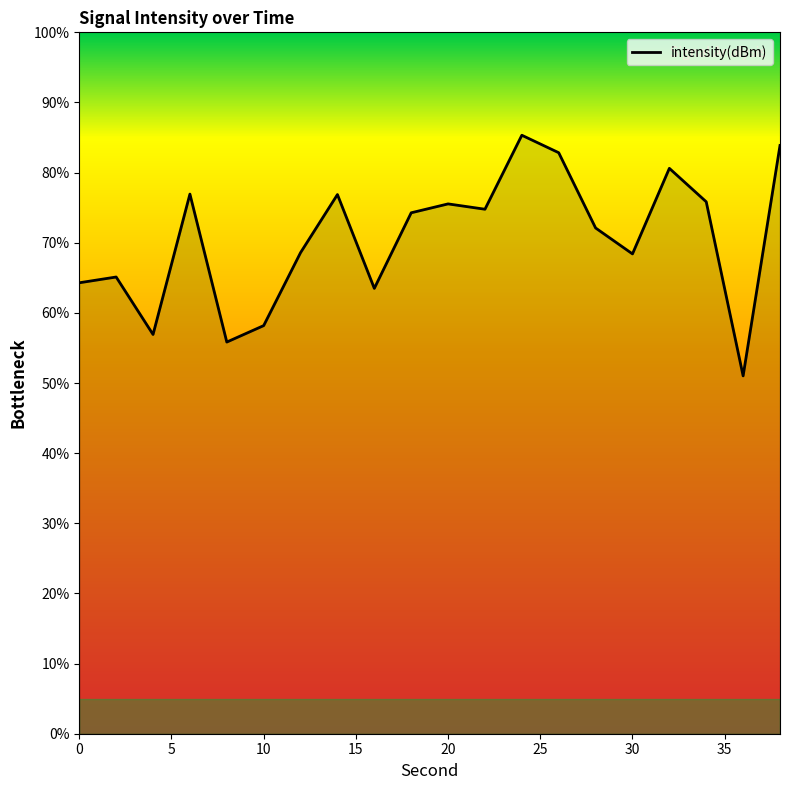

What is the sum of all values?

1410.9